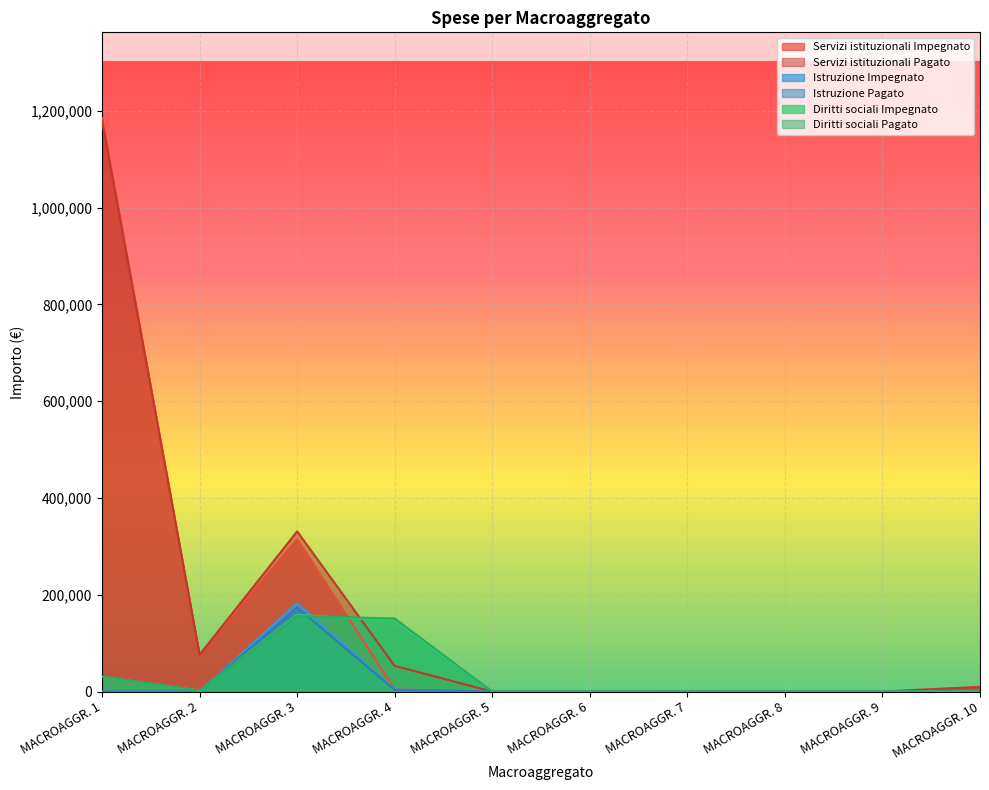

Which series has the largest range (max minus min)?

Servizi istituzionali Impegnato